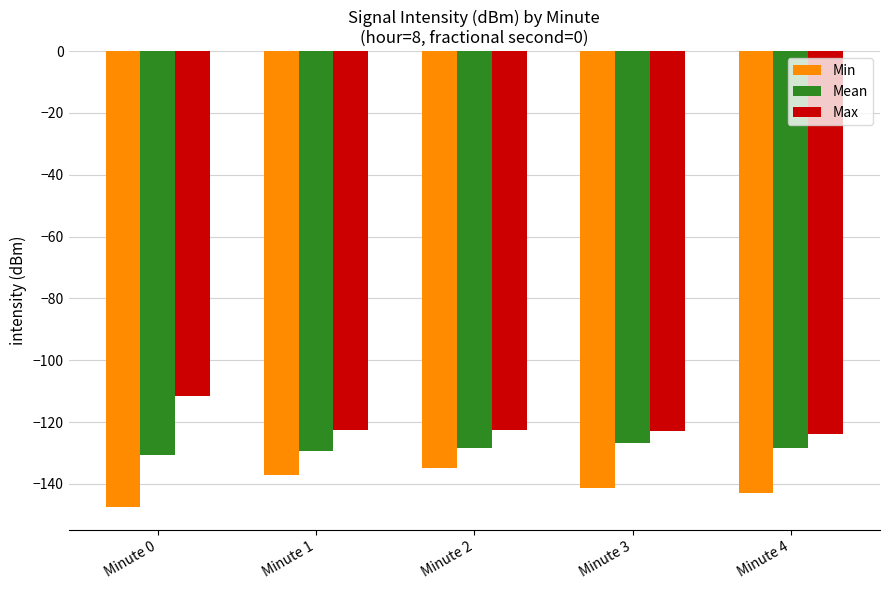

Read the Mean value at Minute 2.

-128.5